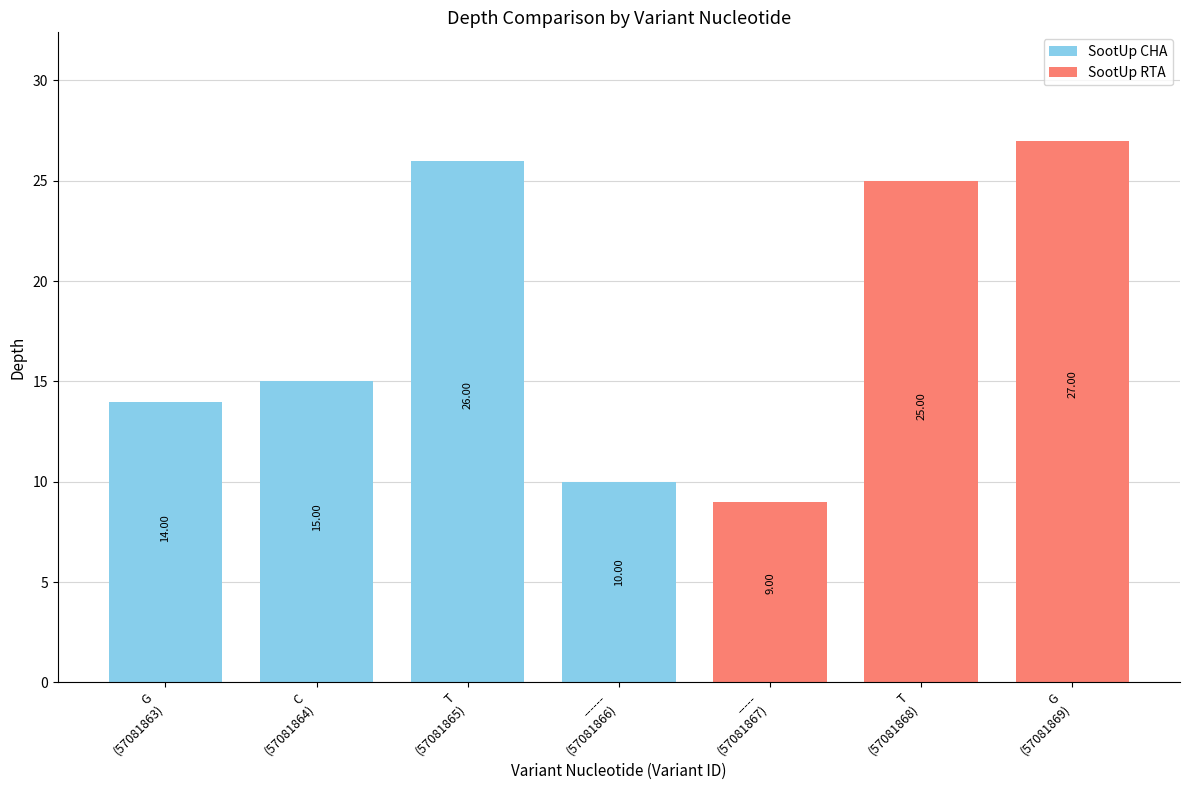

The chart shows a value of 6 at G. True or false?

False